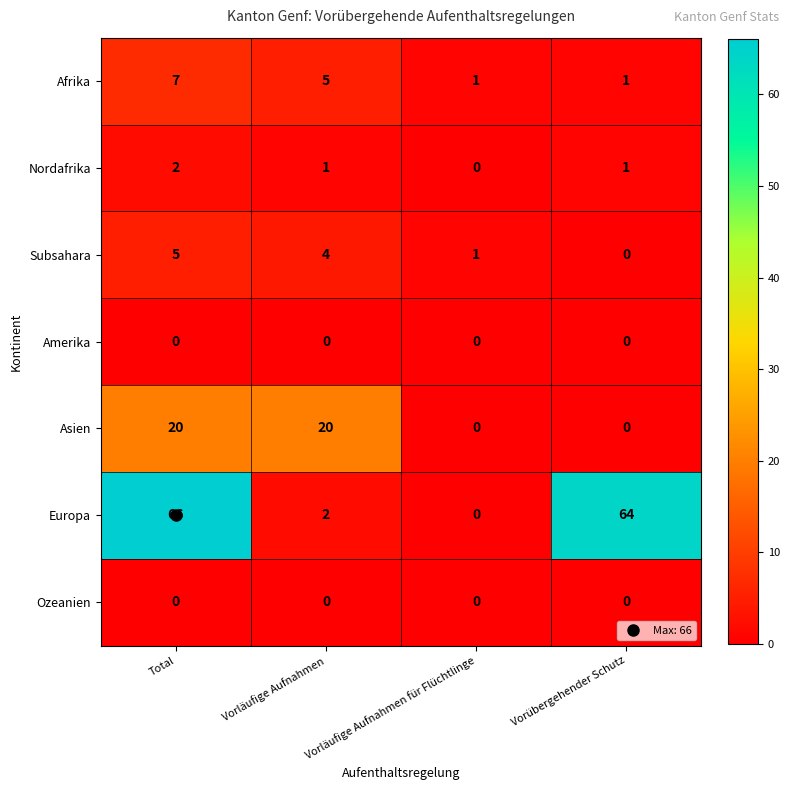

What is the total value across all series at Vorübergehender Schutz?

66